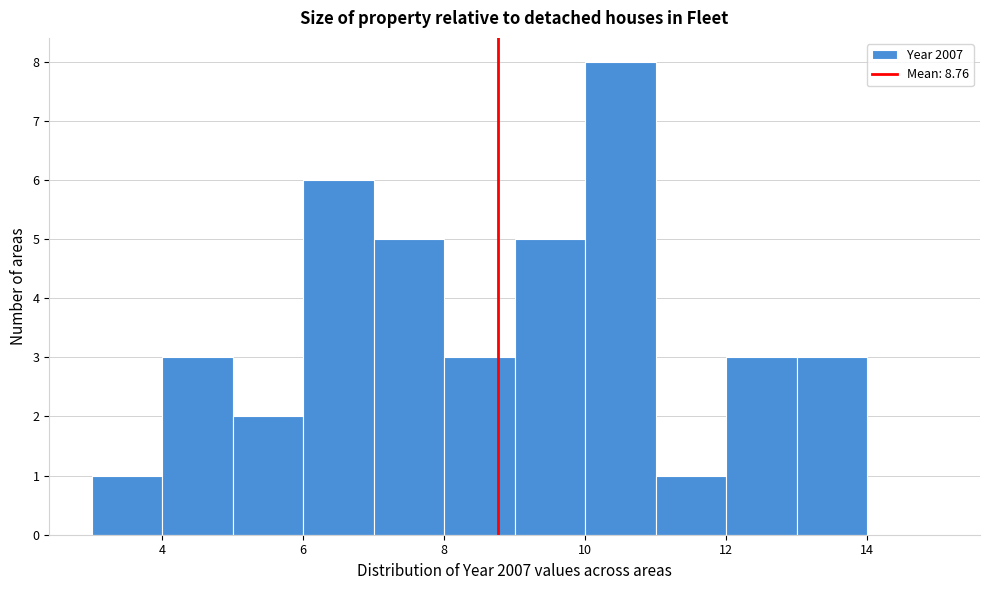

Reading left to right, transcribe this chart: for each bar, give the range it covers on the x-axis and its height. The values are not printed on the chart, so give them approximately, as read against the axis.

3 to 4: 1
4 to 5: 3
5 to 6: 2
6 to 7: 6
7 to 8: 5
8 to 9: 3
9 to 10: 5
10 to 11: 8
11 to 12: 1
12 to 13: 3
13 to 14: 3
14 to 15: 0